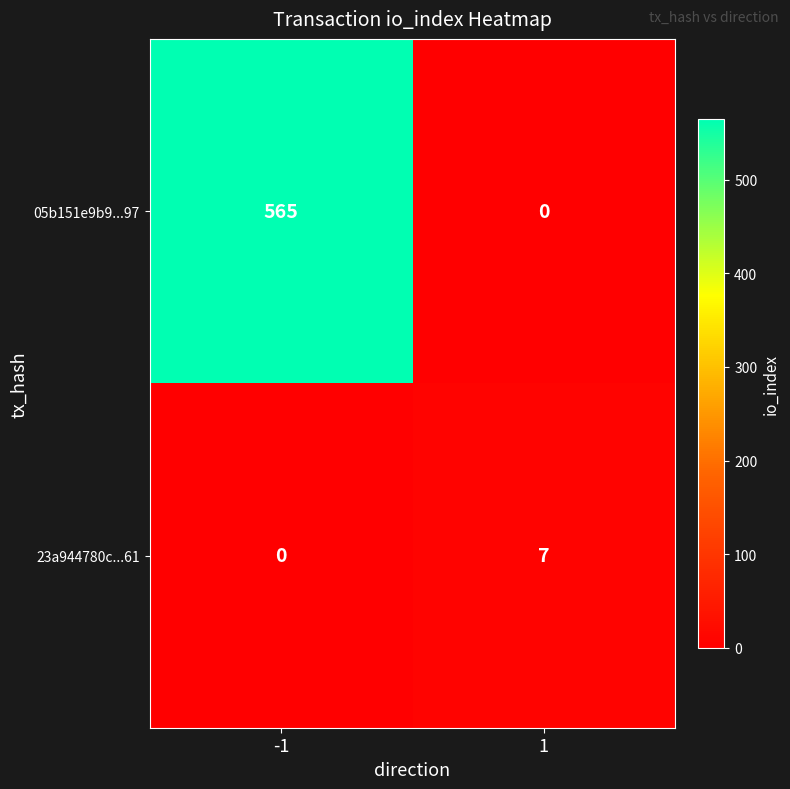

Is it true that 23a944780c...61 equals 4 at -1?

False